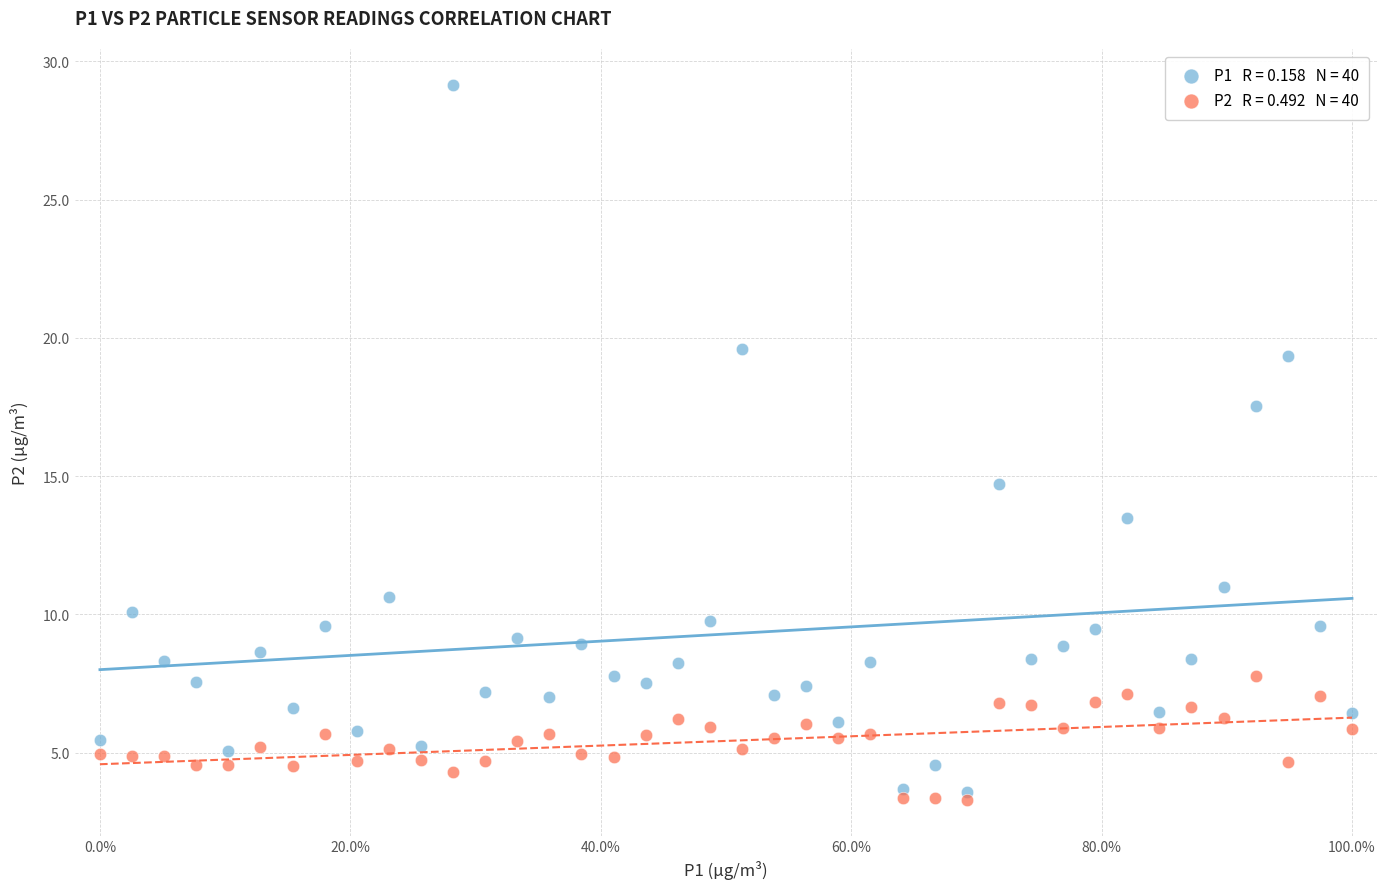

How many data points are displayed?

80